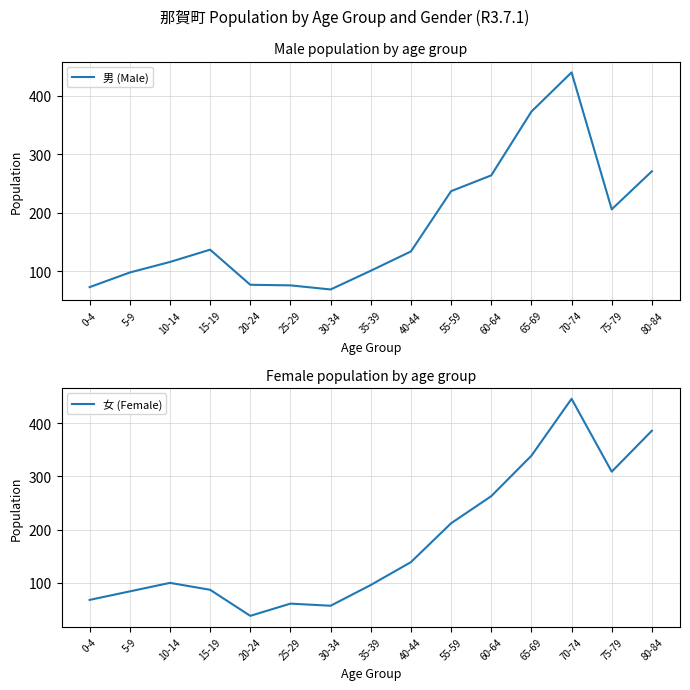

What is the smallest value displayed?

38